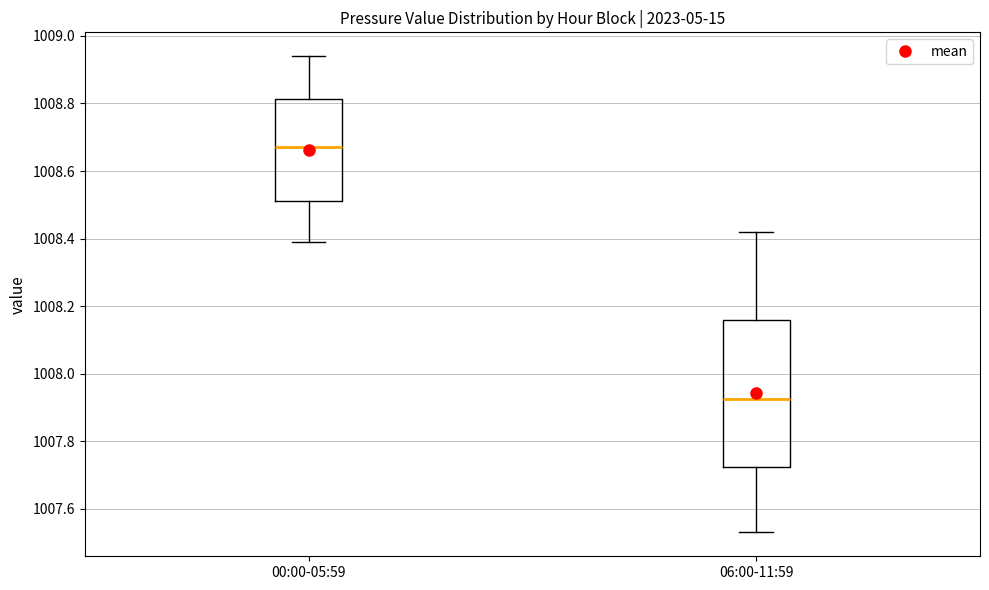

Reading left to right, transcribe this box plot: for each box, give where its median line is, the range the box spans, and where its two whiskers end, as read against the y-axis. The values are not printed on the chart, so give them approximately, as read against the axis.

00:00-05:59: median 1008.68, box 1008.52 to 1008.82, whiskers 1008.40 to 1008.94
06:00-11:59: median 1007.92, box 1007.72 to 1008.16, whiskers 1007.54 to 1008.42